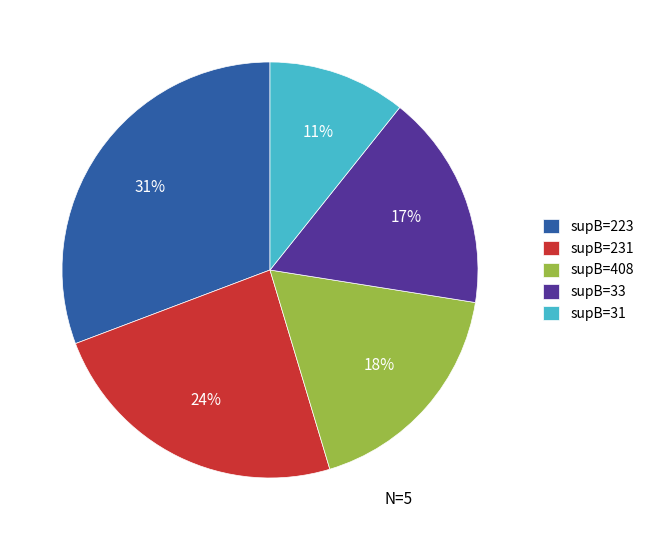

Does supB=33 account for over 50% of the chart?

No